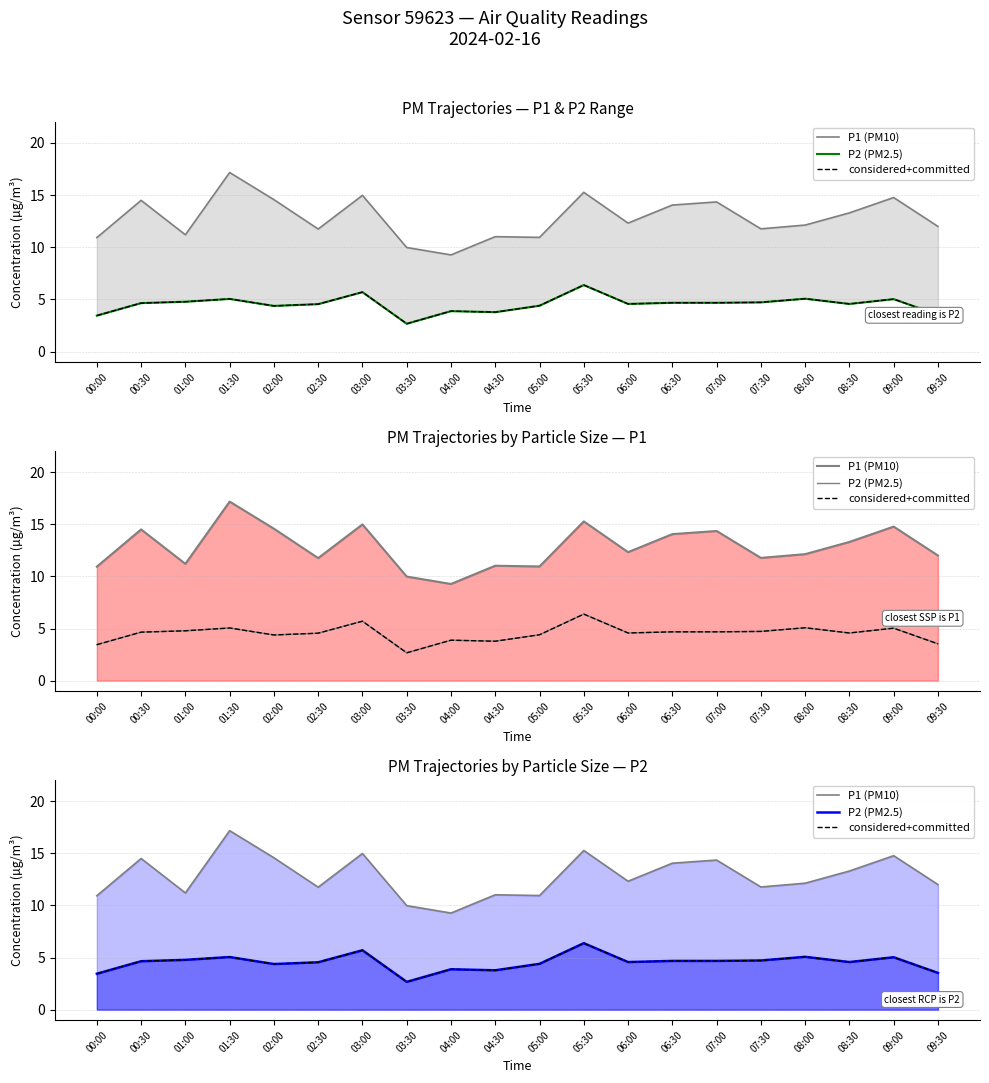

What is the difference between the maximum and minimum values in the considered+committed series?

3.7